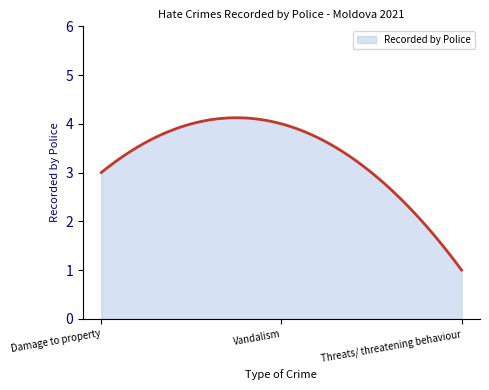

How many categories are shown in the chart?

300